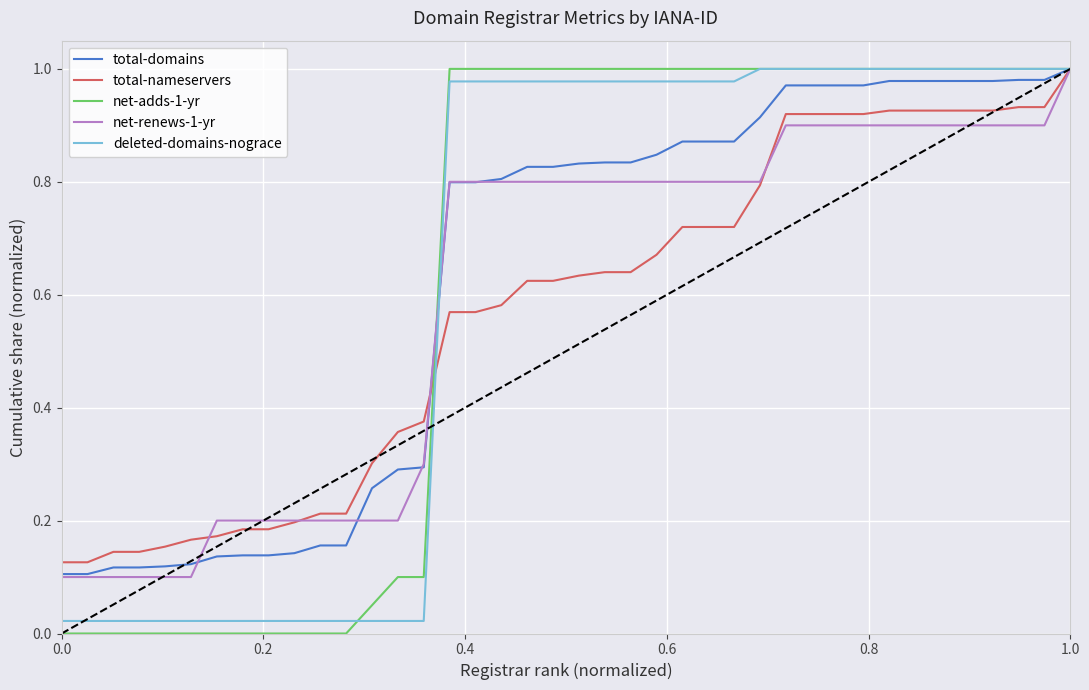

Which series has the widest spread of values?

net-adds-1-yr